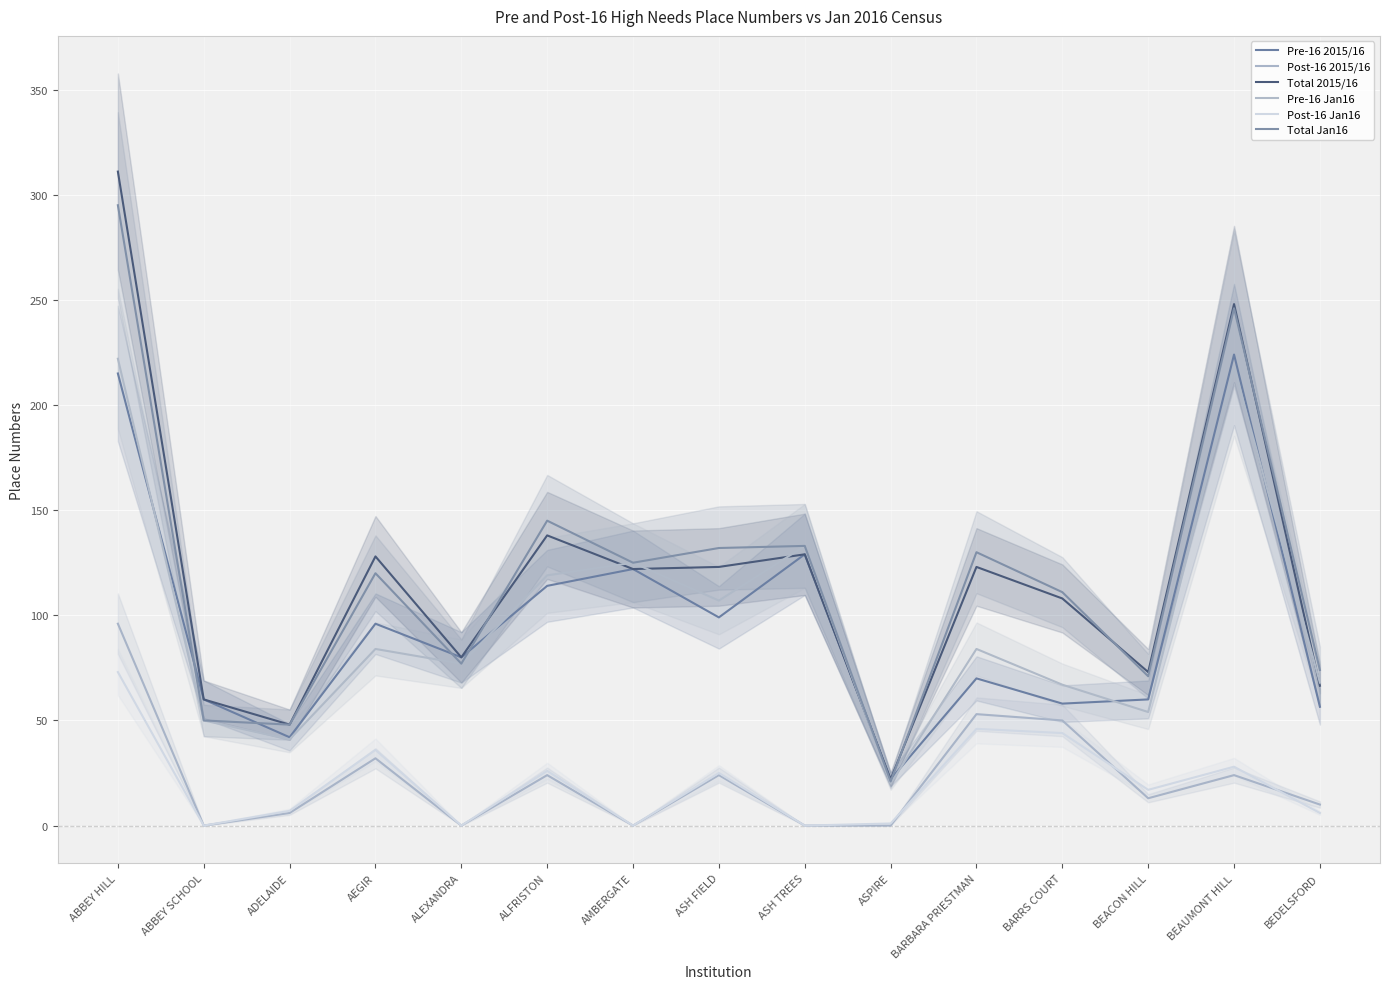

Where does the Total Jan16 series first go above 120?

ABBEY HILL